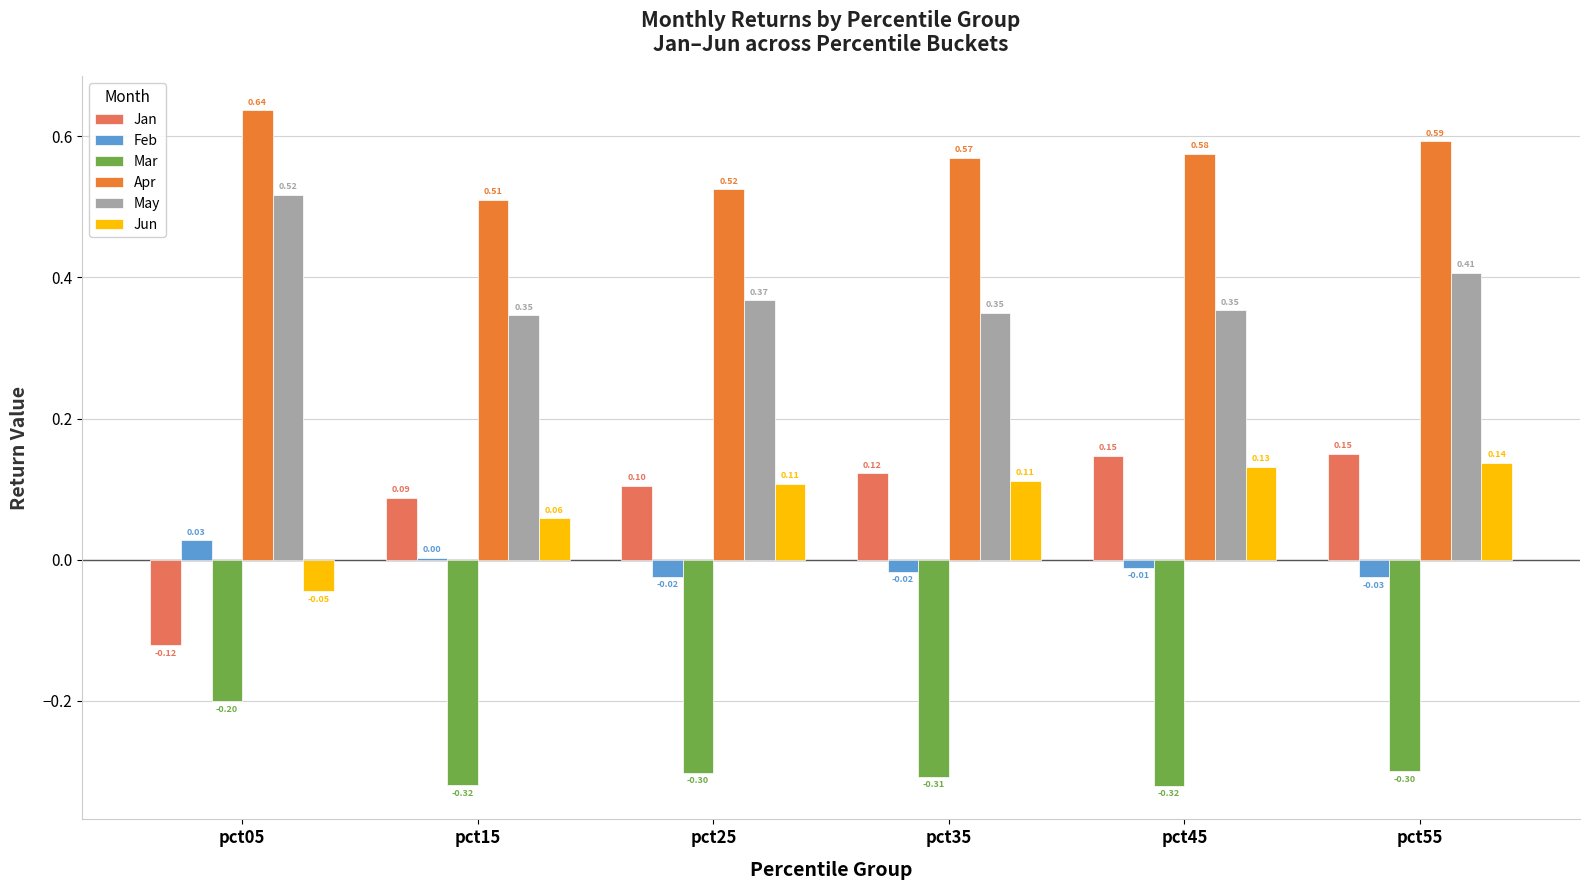

What is the total value across all series at pct05?

0.8